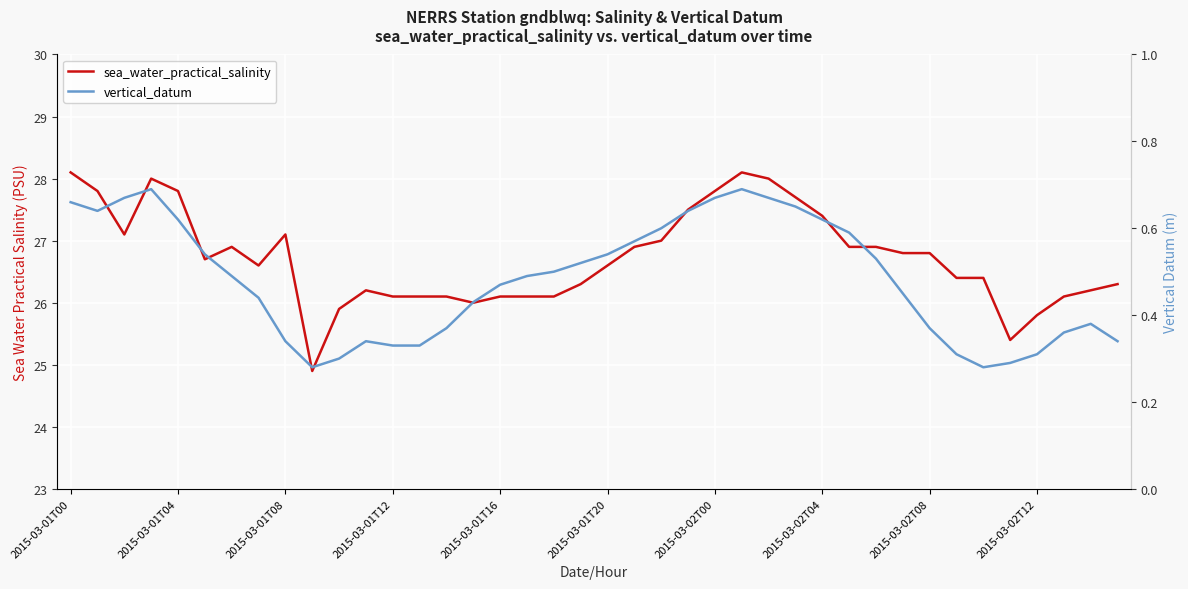

The value of vertical_datum at 13 is 0.5. True or false?

False